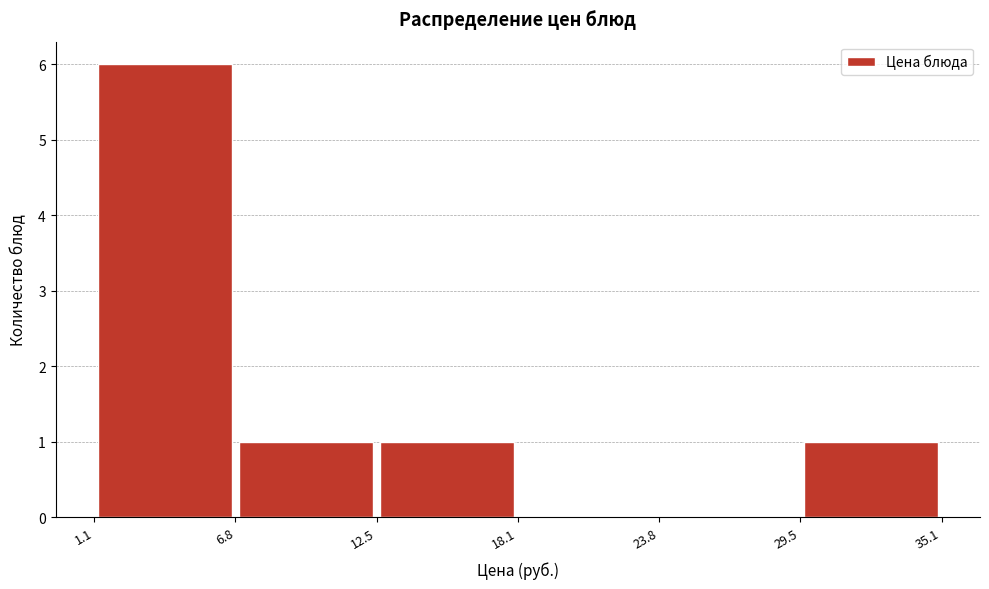

What is the height of the bar covering 1.1 to 6.8 on the x-axis? The values are not printed on the chart, so give them approximately, as read against the axis.

6